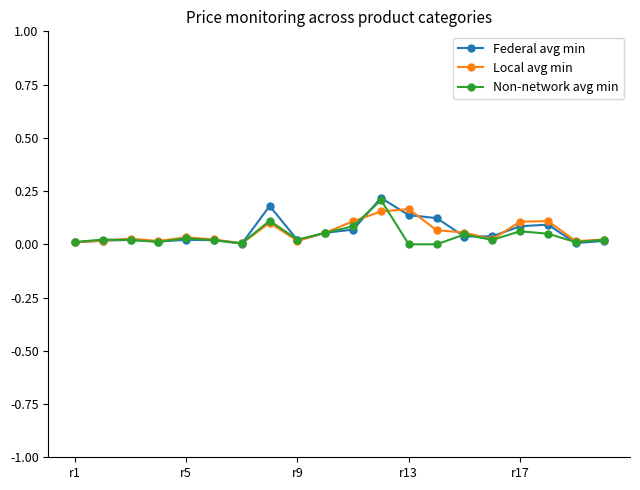

In Federal avg min, how many points are higher than both neighbors (excluding endpoints)?

5